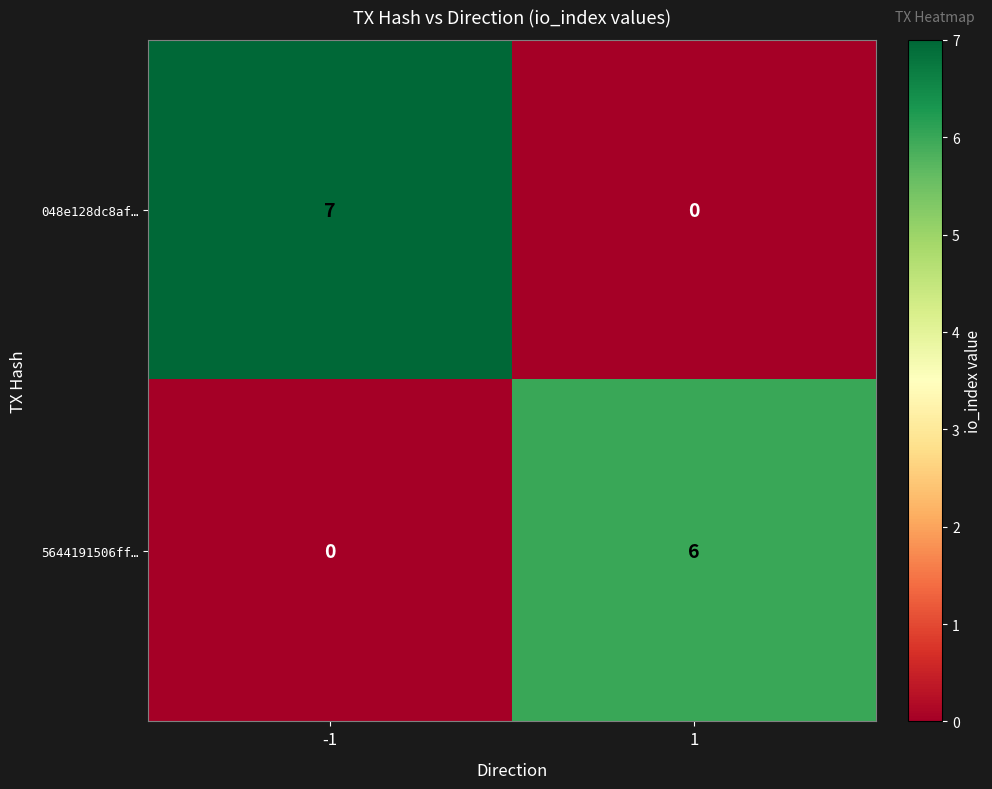

Which series has the largest range (max minus min)?

048e128dc8af…